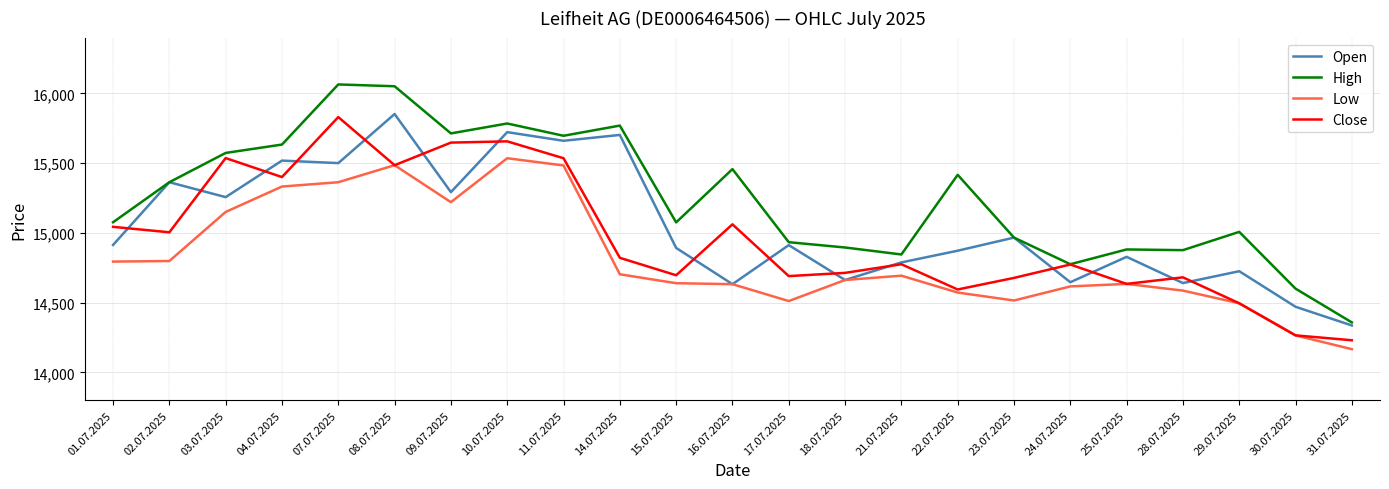

True or false: Low and High intersect in this chart.

False